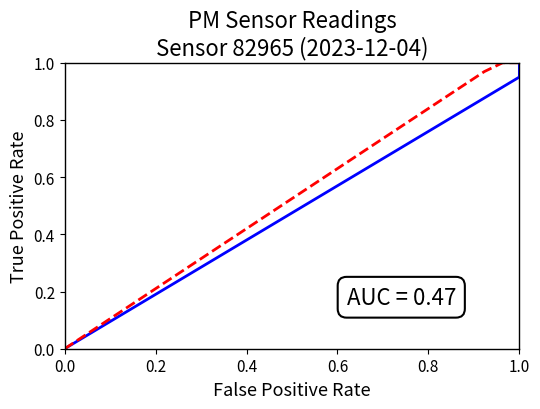

At how many categories does at least one series exceed 0?

20